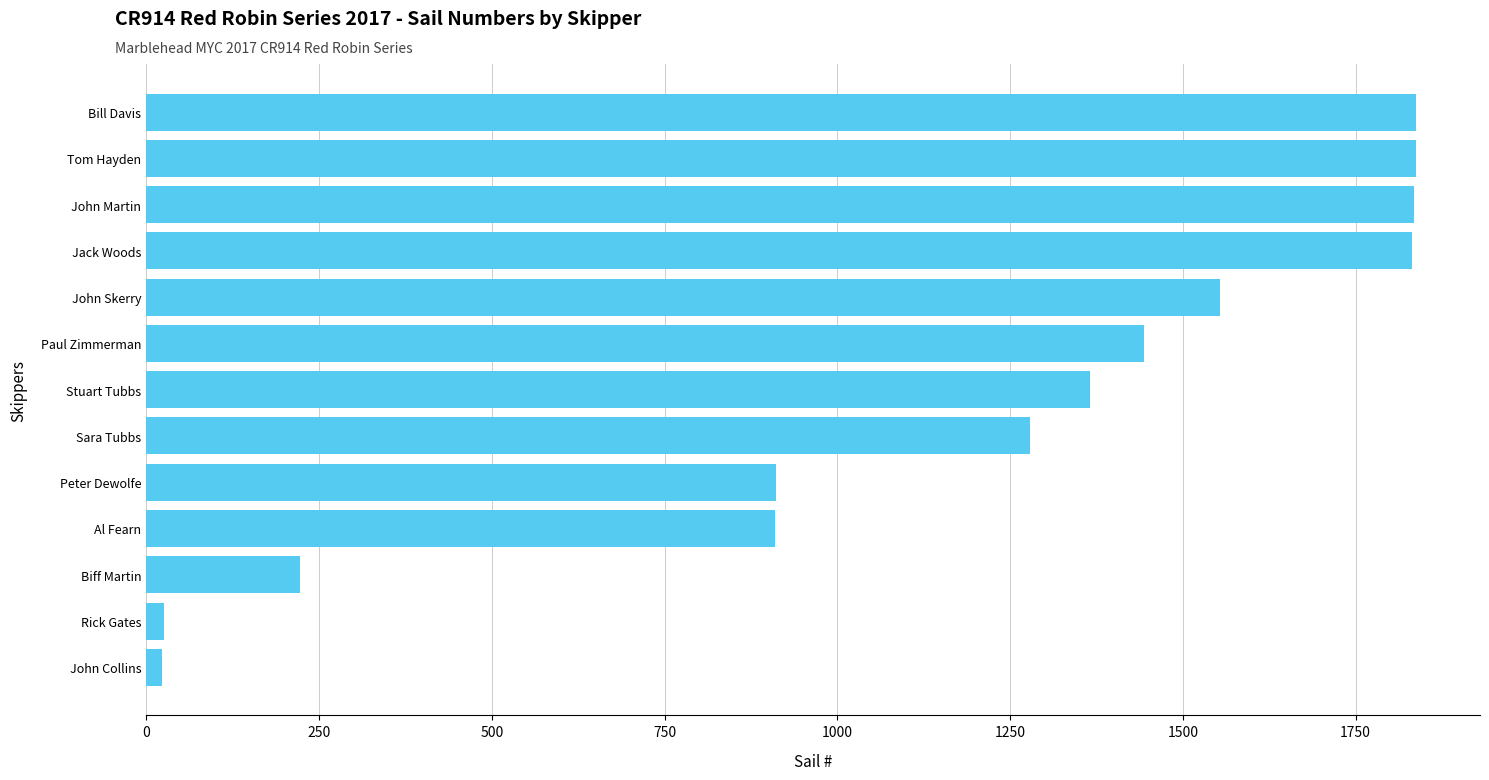

What is the maximum value shown in the chart?

1838